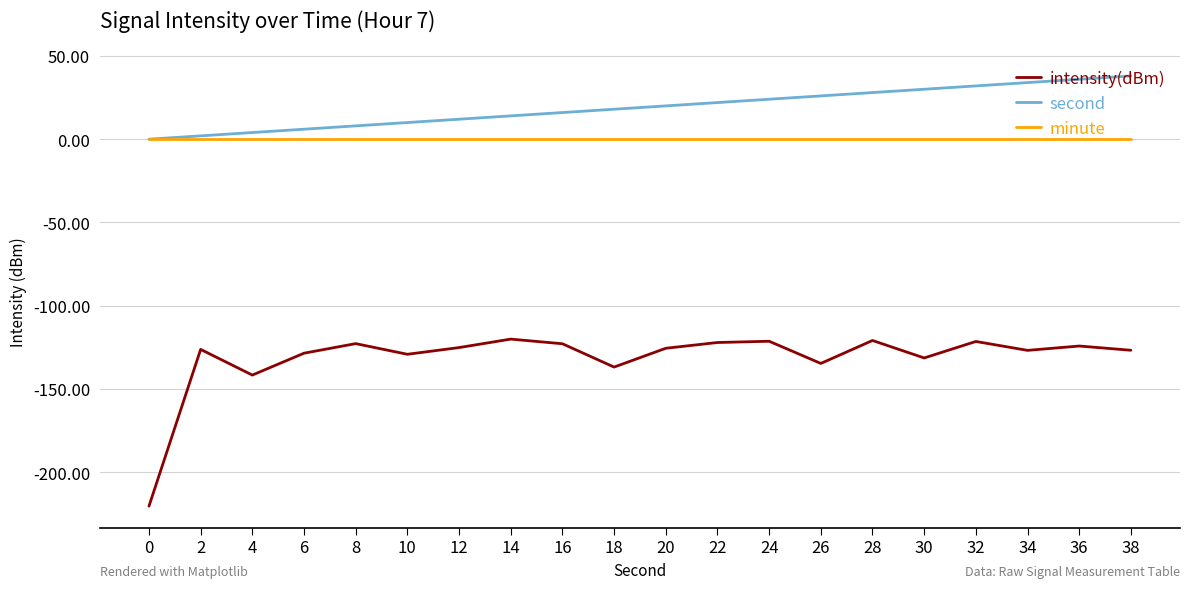

What is the total value across all series at 26?

-108.7